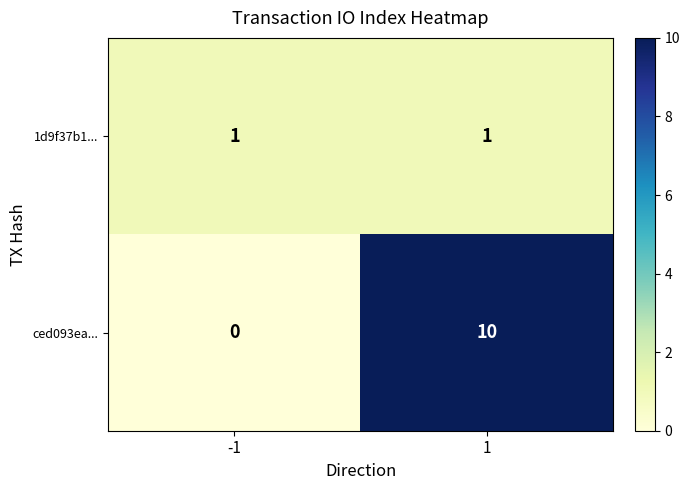

What is the difference between the ced093ea... values at -1 and 1?

10